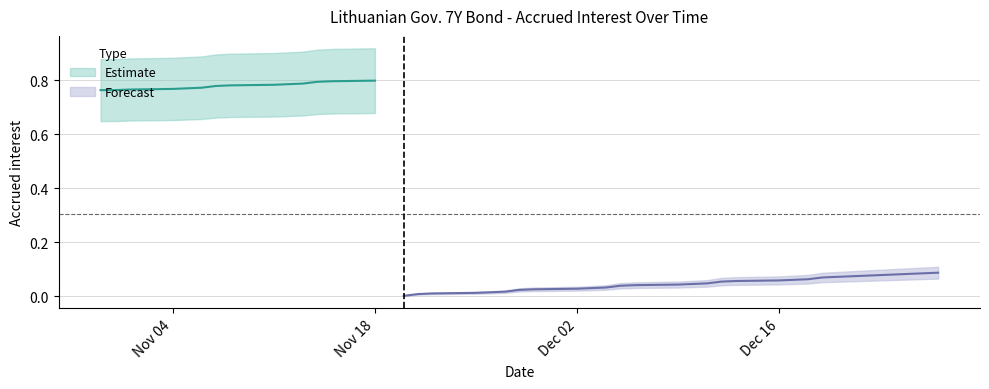

What is the change in value from 2024-11-07 to 2024-12-05?

-0.7